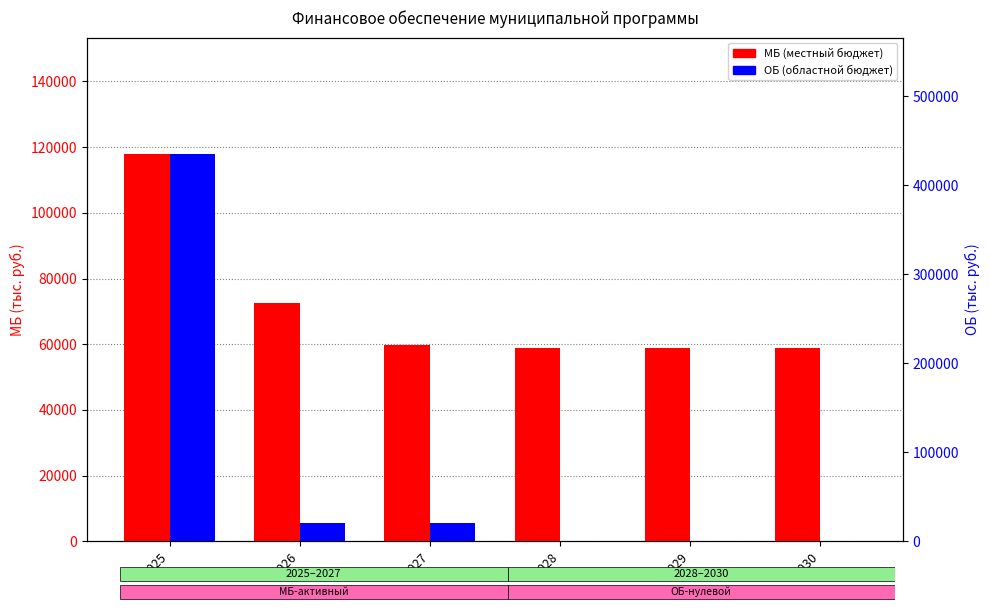

What is the difference between the highest and lowest values at 2026?

52417.6